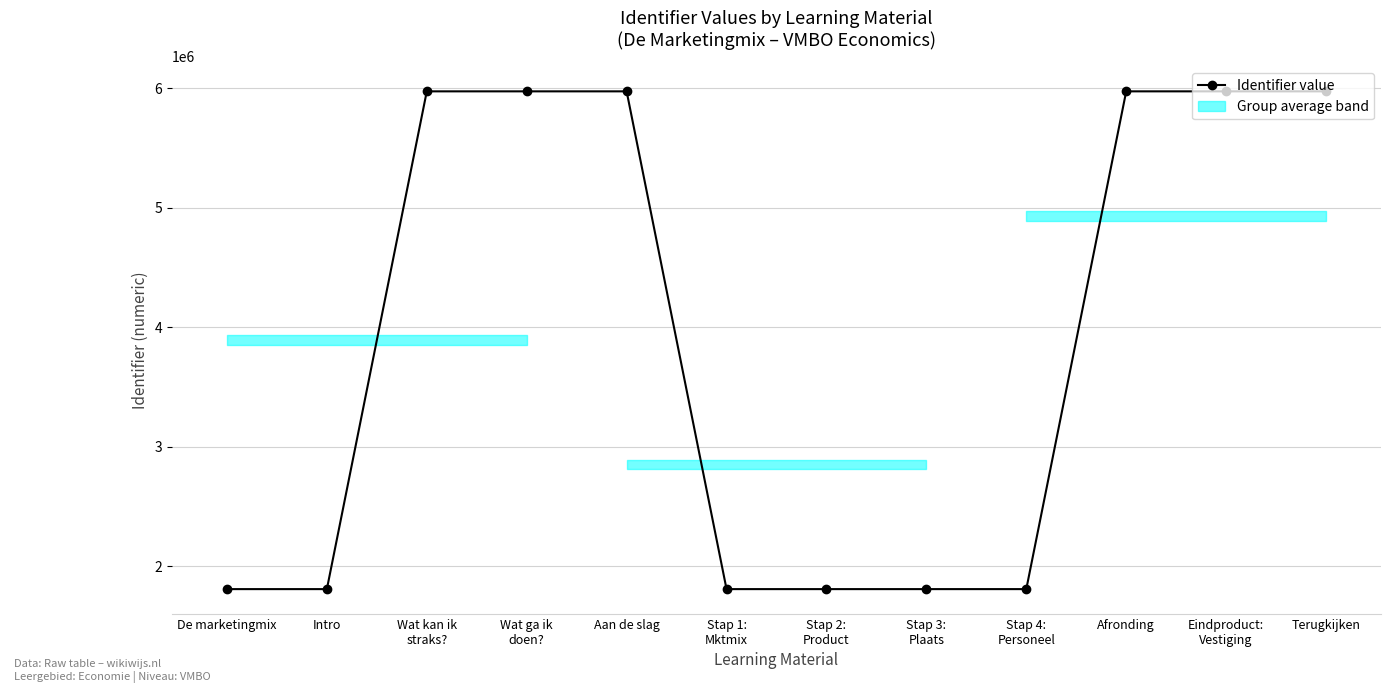

Does the chart have visible grid lines?

Yes